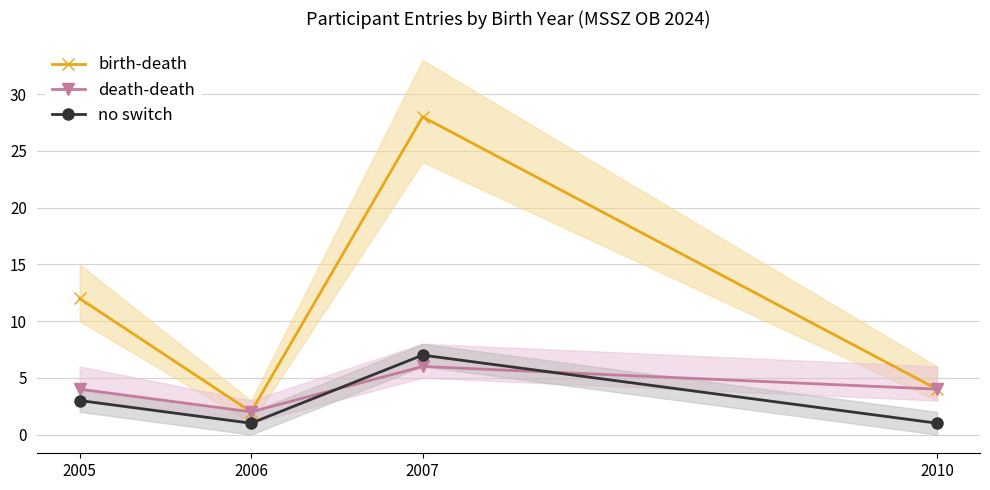

The no switch series shows 1 at 2010. True or false?

True